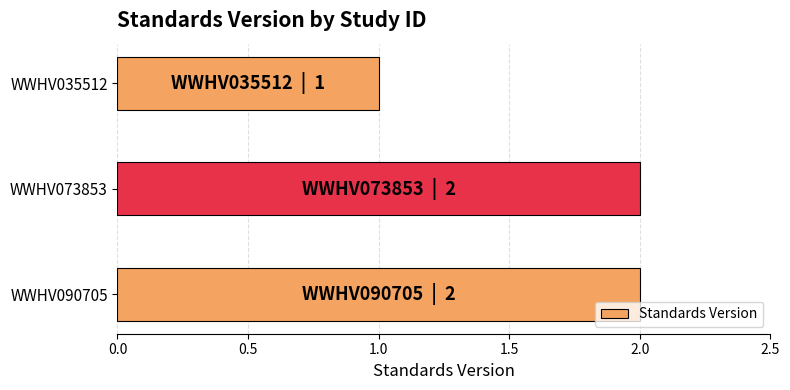

Reading top to bottom, extract all data points from this chart.

1	2	2